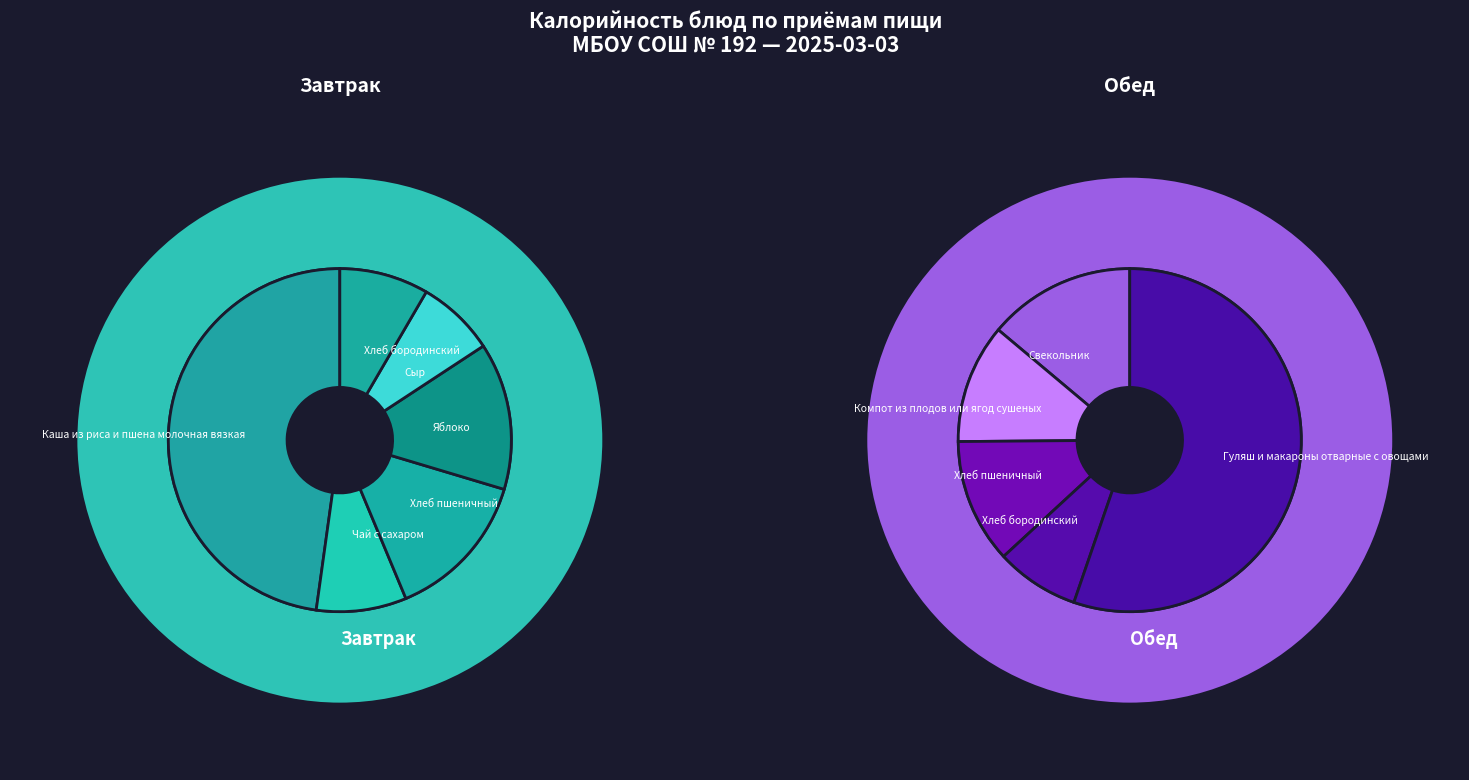

What percentage do Чай с сахаром and Компот из плодов или ягод сушеных together represent?

10.2%